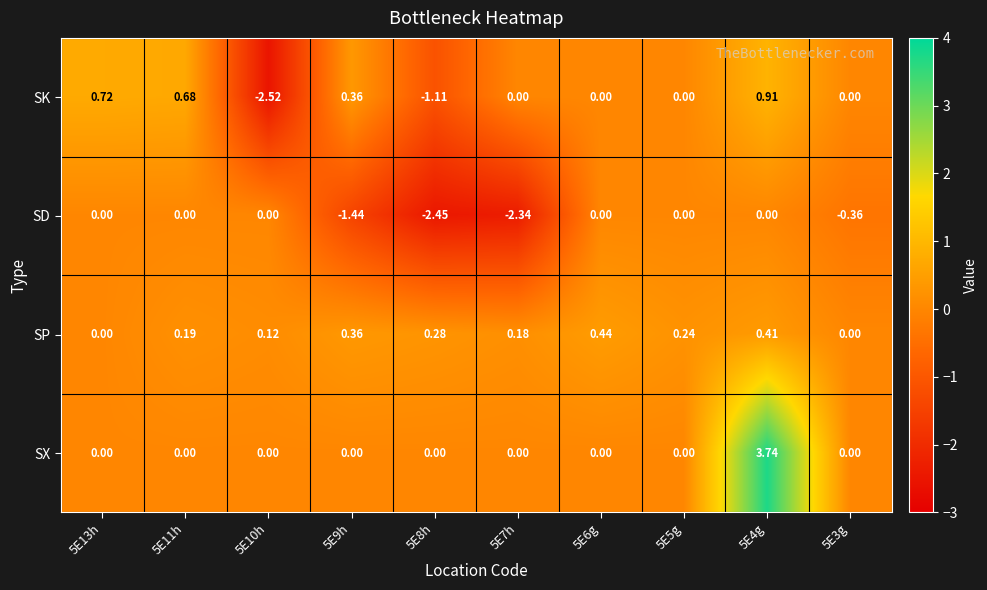

How many data points does each series have?

10